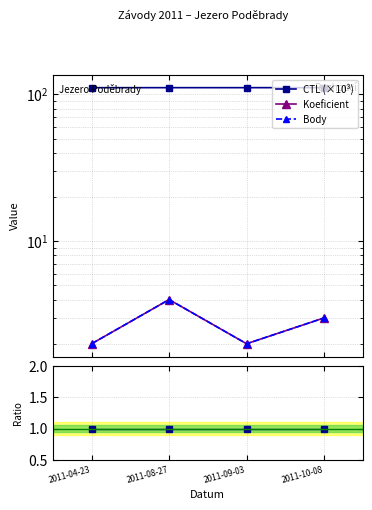

The value of Body at 2011-10-08 is 3.0. True or false?

True